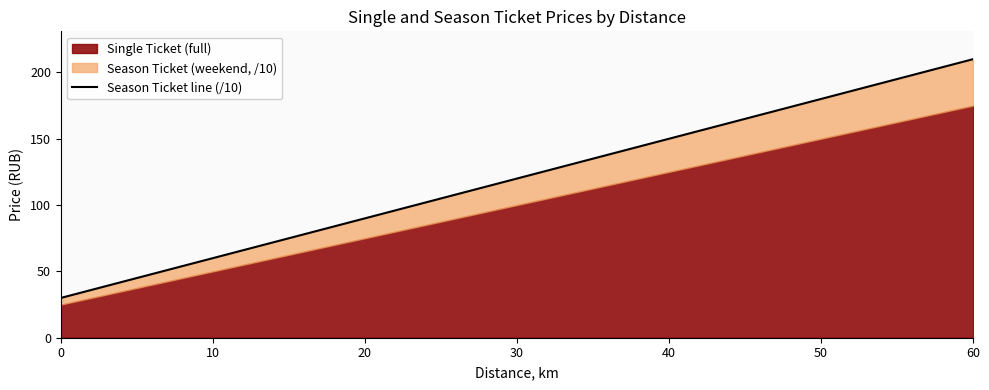

How many lines are shown in the chart?

1